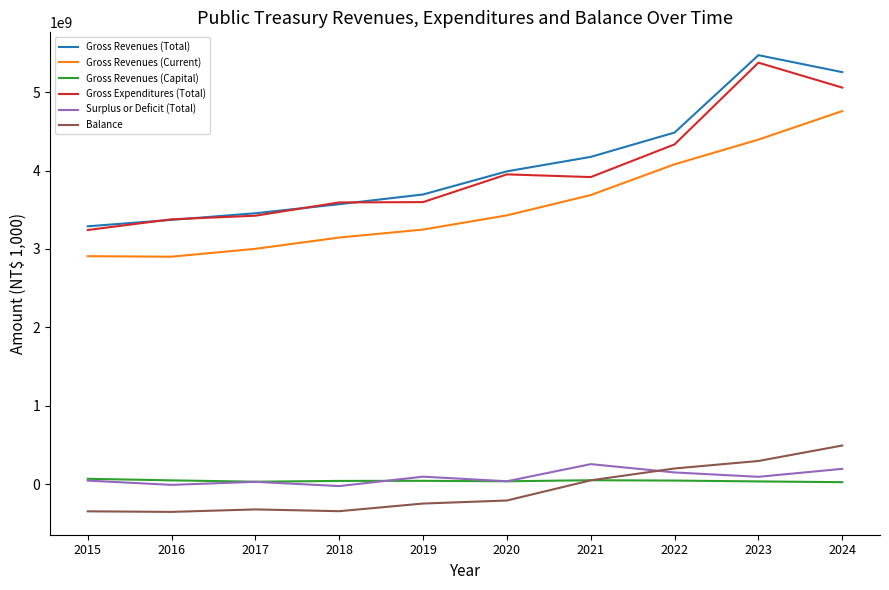

What value does the Gross Revenues (Total) series have at 2018, to the nearest 100?

3570551800